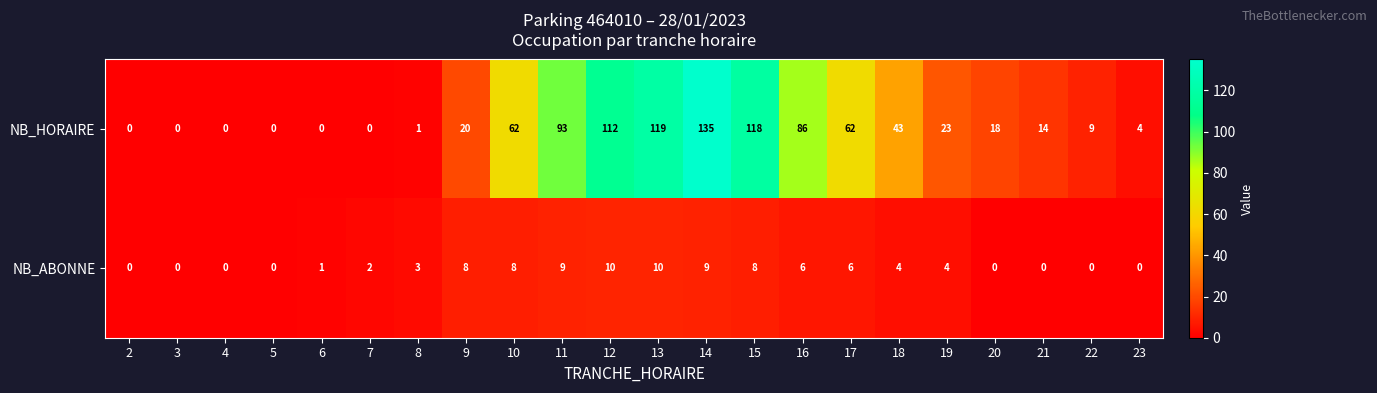

What is the maximum value for NB_ABONNE?

10